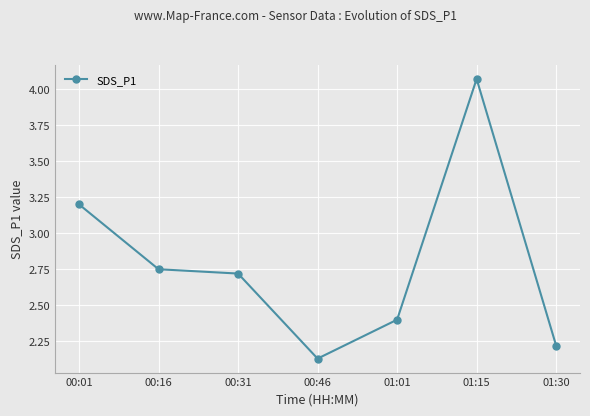

What is the ratio of the value at 00:46 to the value at 01:15?

0.5